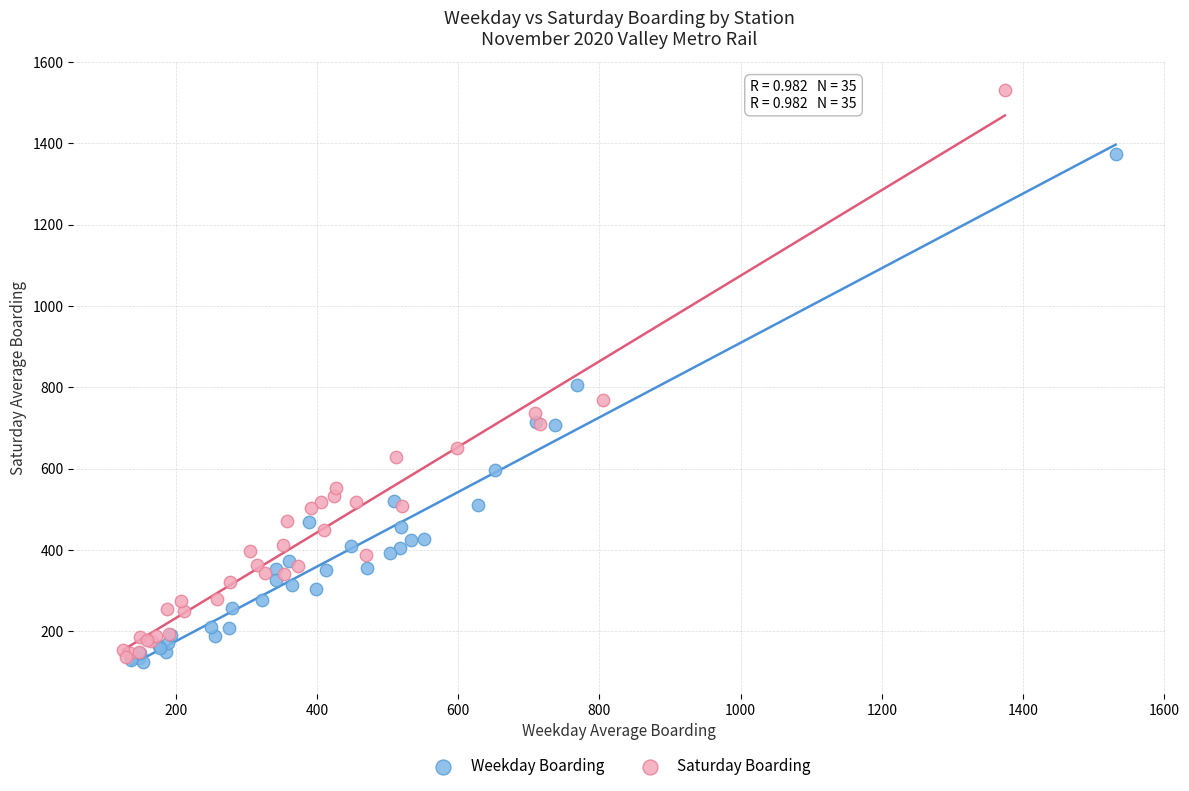

Which series has the widest spread of Y values?

Saturday Boarding